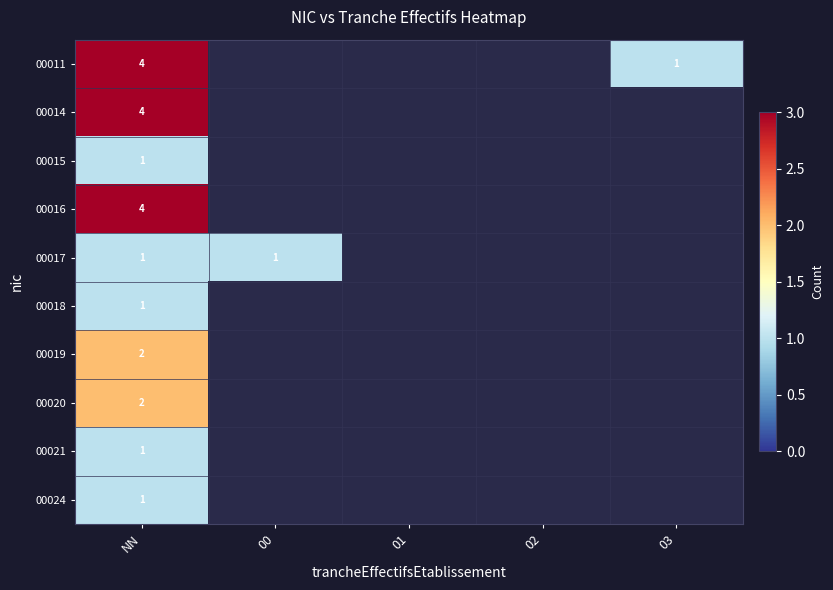

How many positive values does the 00024 series have?

1